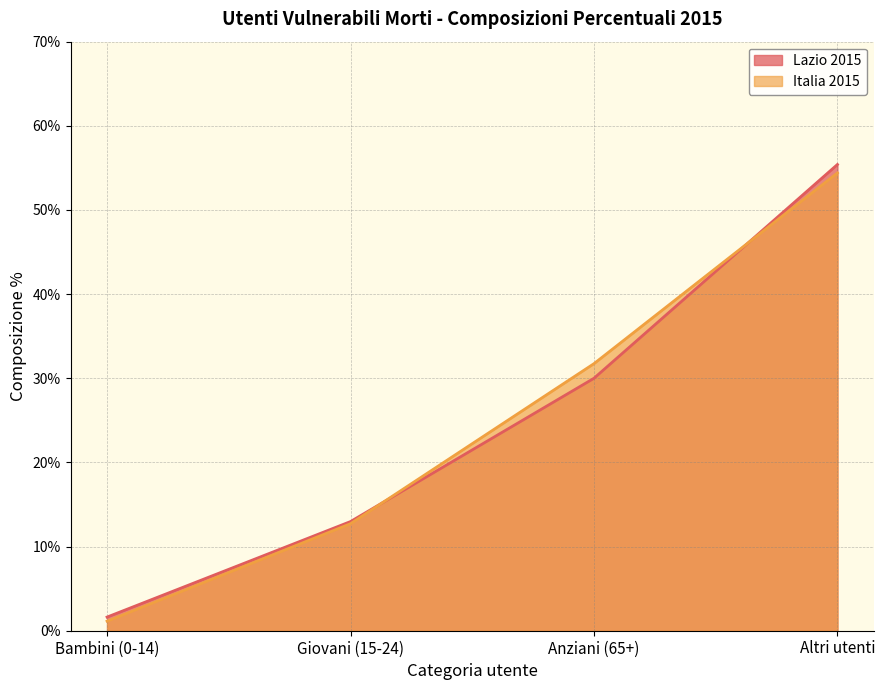

Reading left to right, transcribe all the data shown in this chart.

Lazio 2015: Bambini (0-14)=1.6	Giovani (15-24)=13.0	Anziani (65+)=30.0	Altri utenti=55.4
Italia 2015: Bambini (0-14)=1.1	Giovani (15-24)=12.7	Anziani (65+)=31.7	Altri utenti=54.4